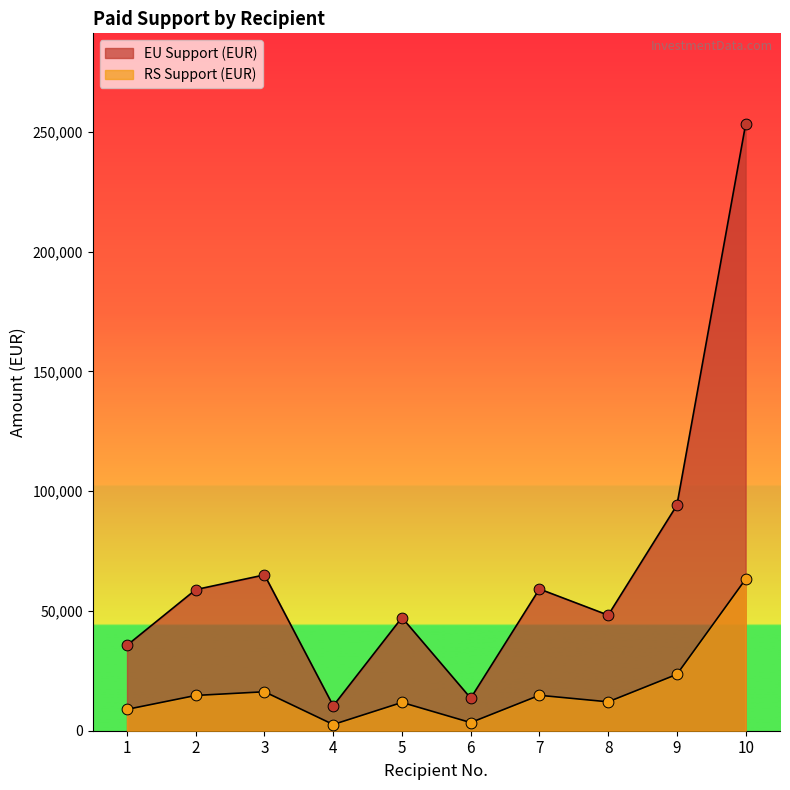

At which category is the sum across all series the highest?

10